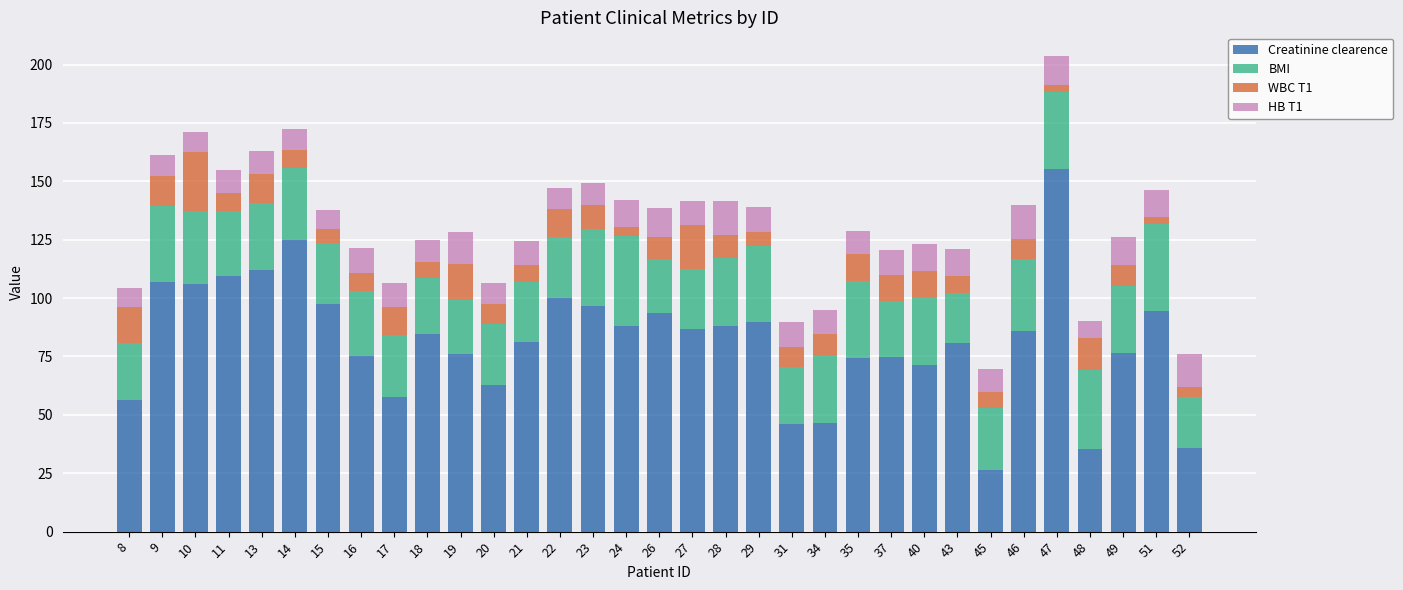

How many data points in Creatinine clearence are less than 84?

16